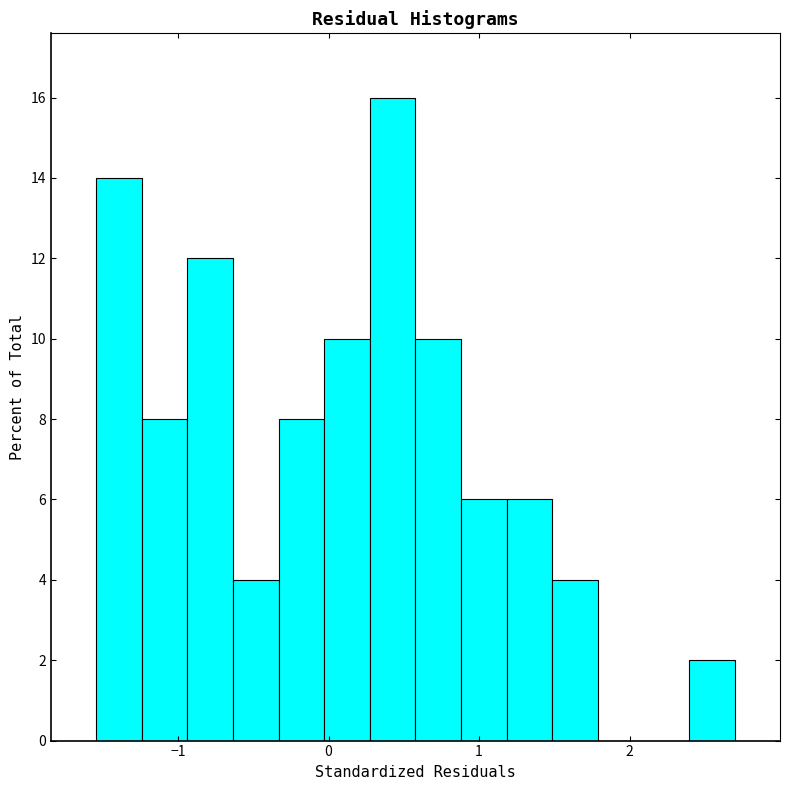

Read against the x-axis, roughly where is the centre of the tallest bar?

0.4